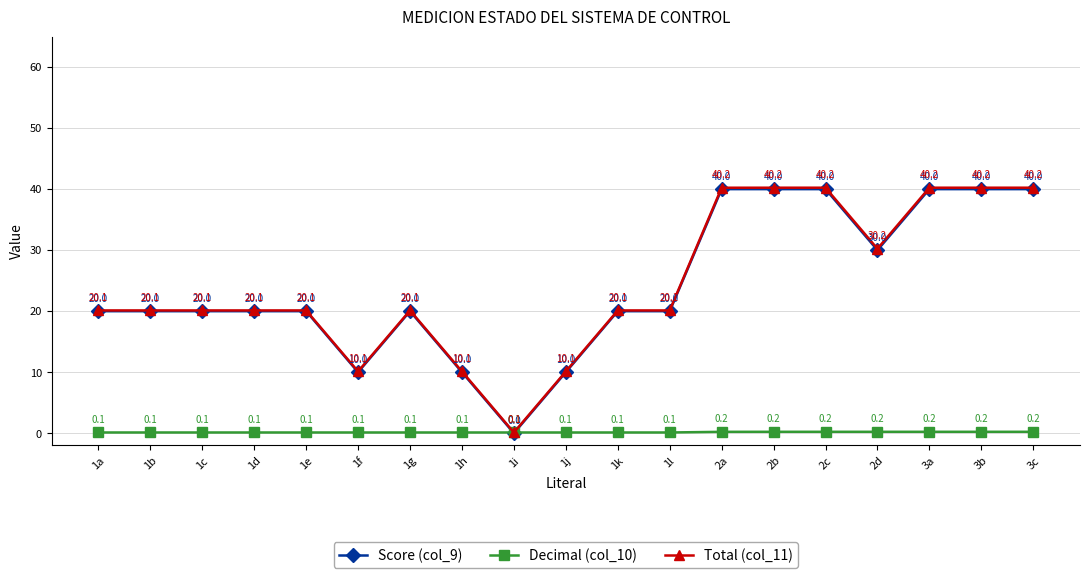

What is the value of the Total (col_11) point at the 1st from the left?

20.1